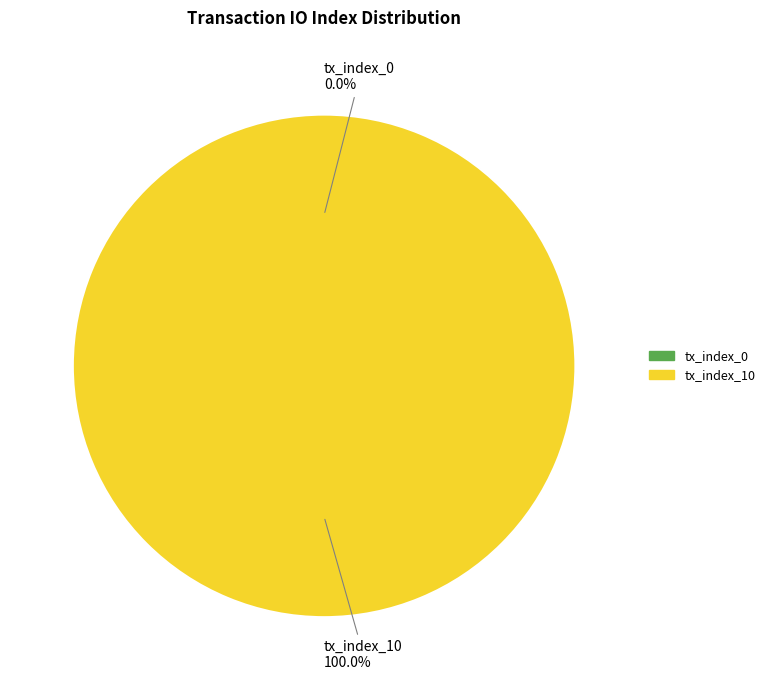

To the nearest percent, what is the difference between the tx_index_10 and tx_index_0 slice percentages?

100%